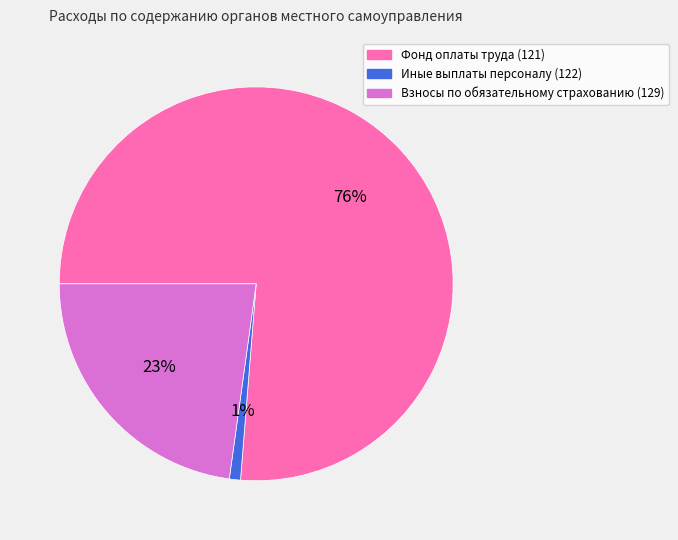

Is there any slice that represents more than half of the pie?

Yes